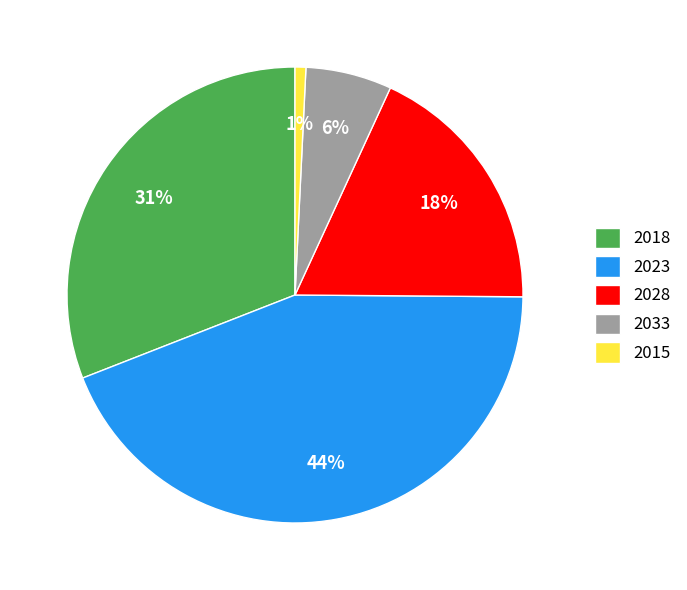

Combined, do 2028 and 2015 account for over 50%?

No